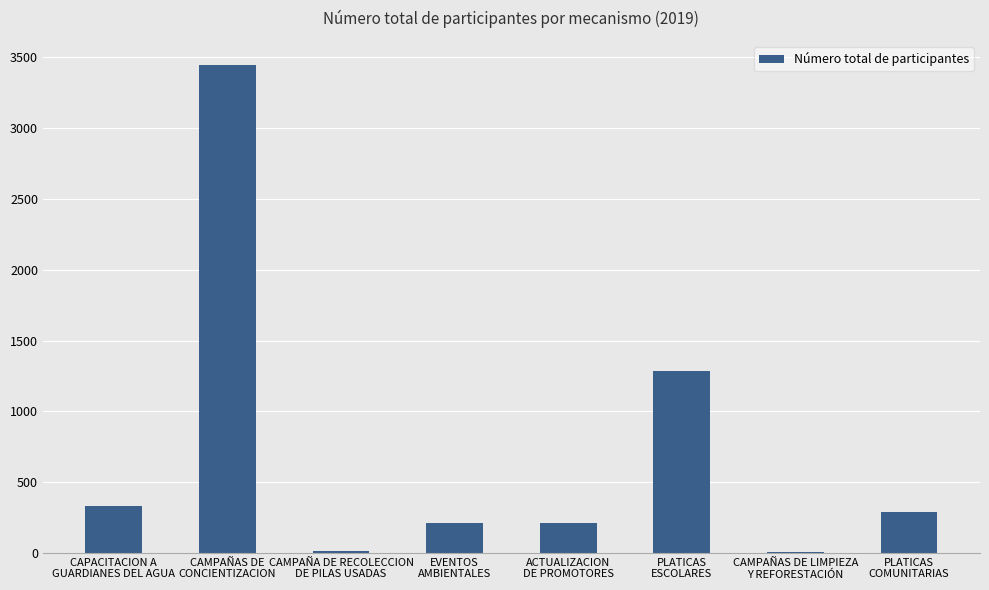

Are the bars horizontal?

No